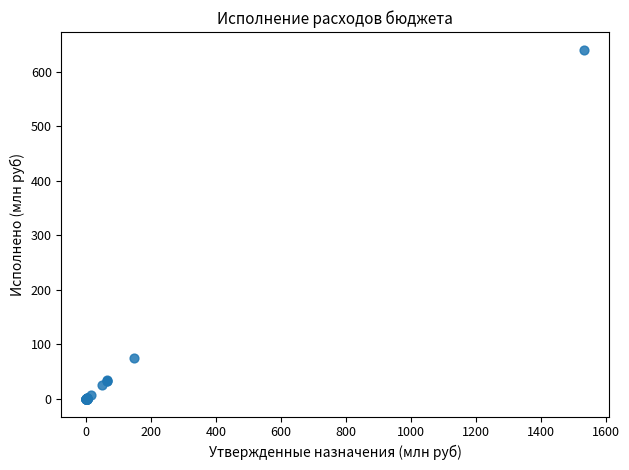

What Y value in the scatter plot is closest to 320?

75.0